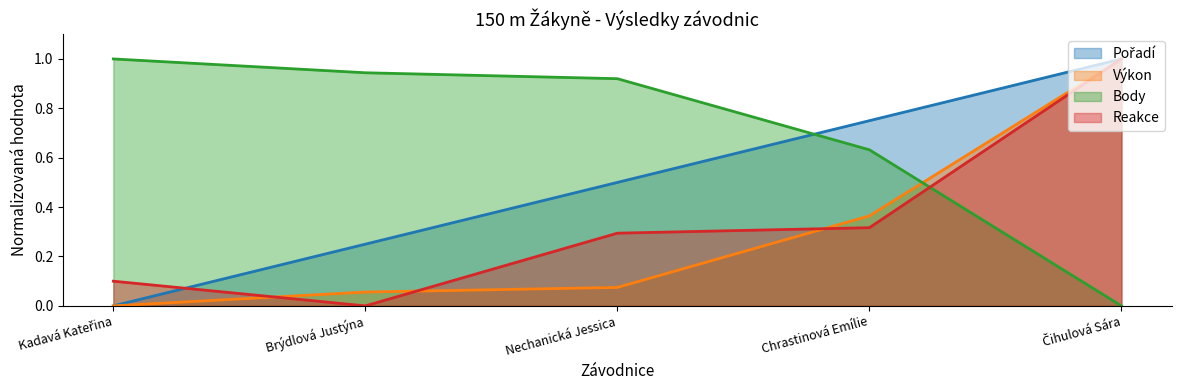

Where do Reakce and Pořadí first cross each other?

Kadavá Kateřina and Brýdlová Justýna